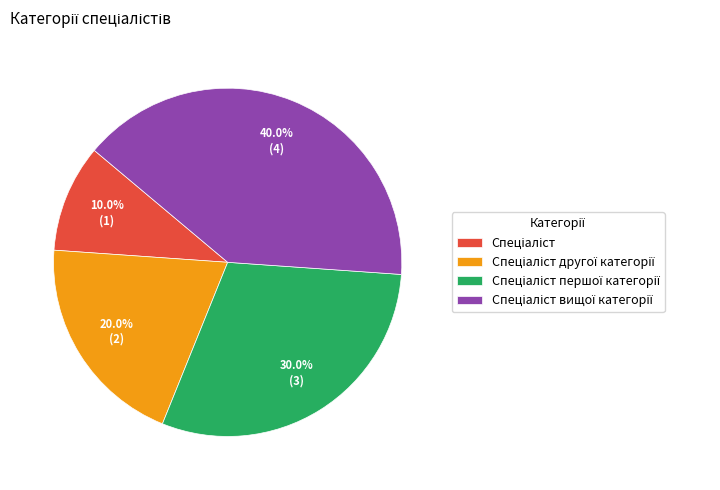

Is there any slice that represents more than half of the pie?

No